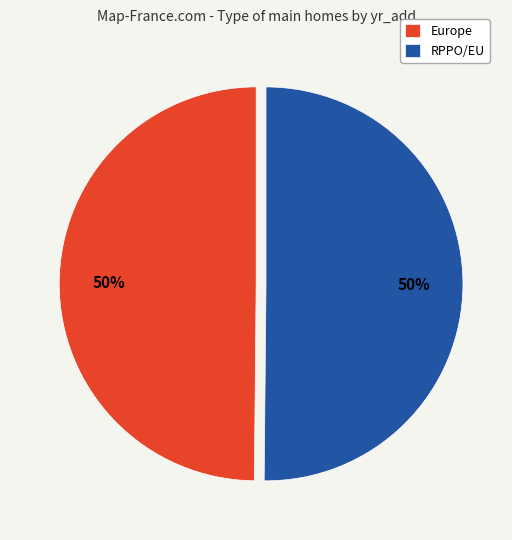

Do Europe and RPPO/EU together represent more than half of the pie?

Yes